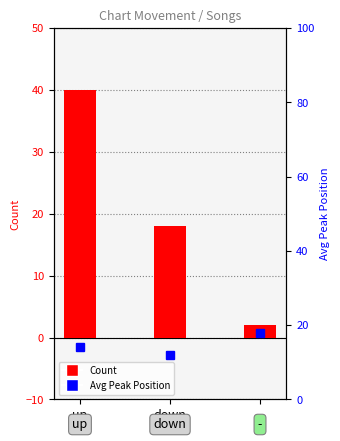

What position from the right is up?

3